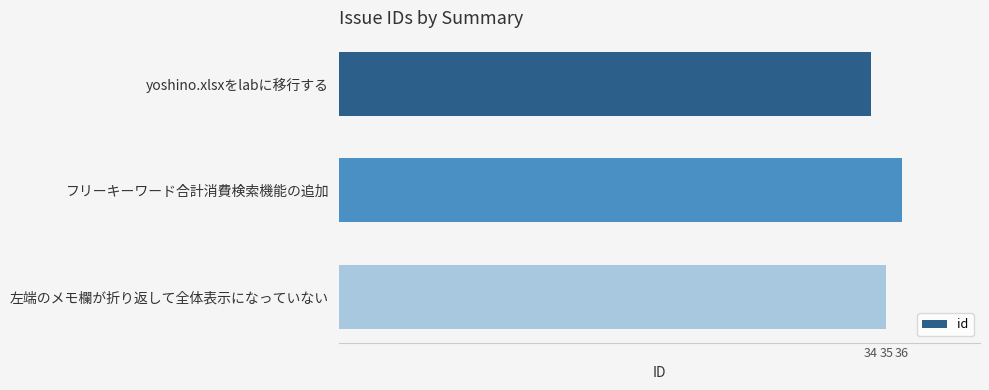

Does the chart contain any negative values?

No